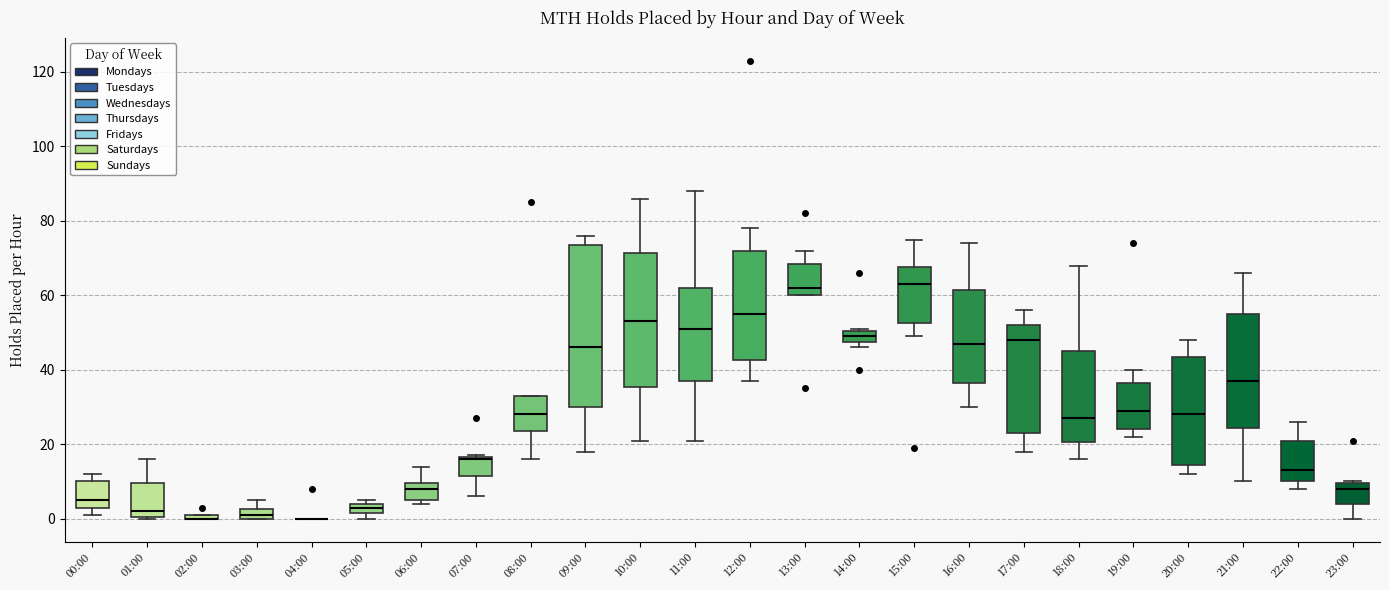

Which box is the tallest, from its lower edge to its upper edge?

09:00